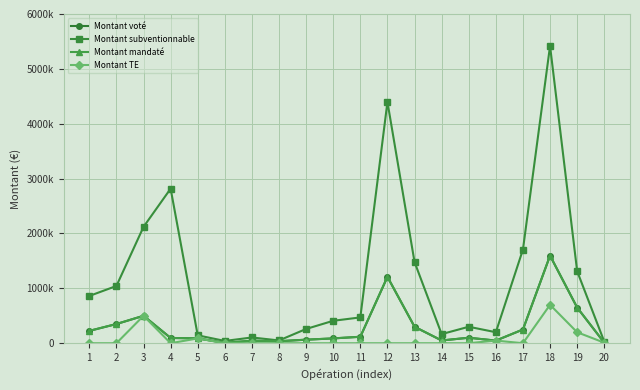

True or false: Montant voté has more than 1 points higher than both neighbors.

True